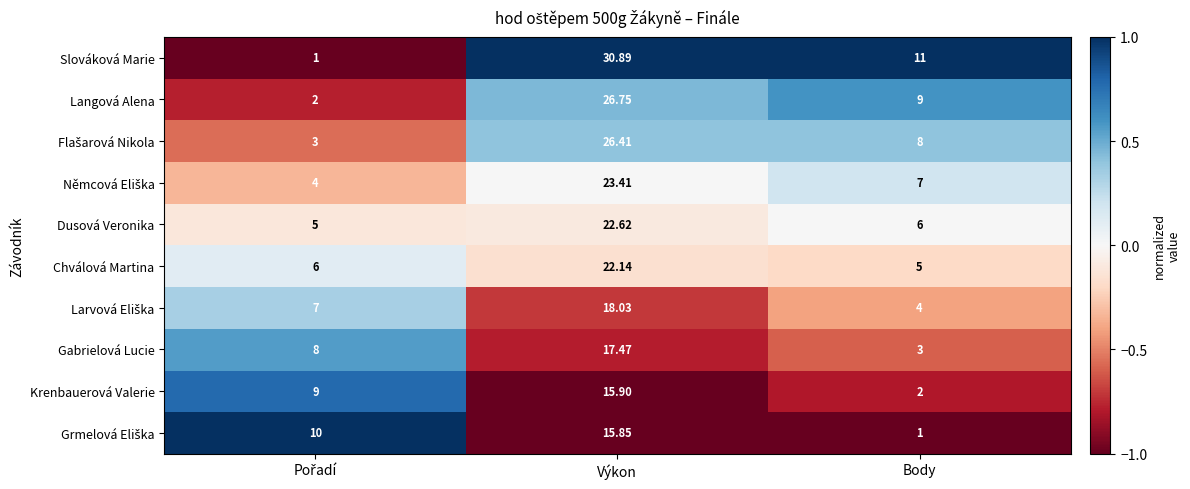

Where is Slováková Marie nearest to the value 15?

Body